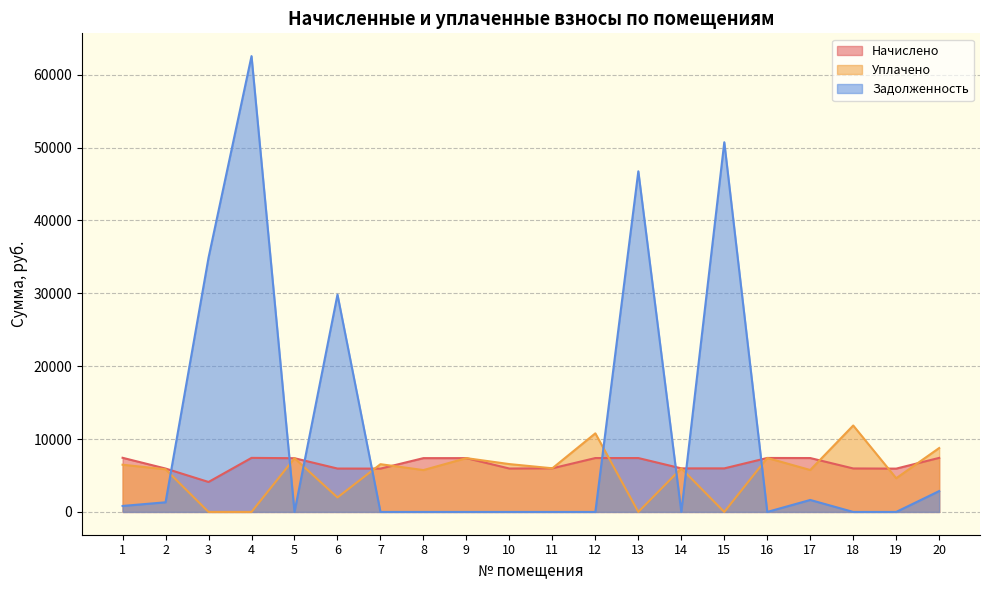

How many distinct data groups are displayed?

3